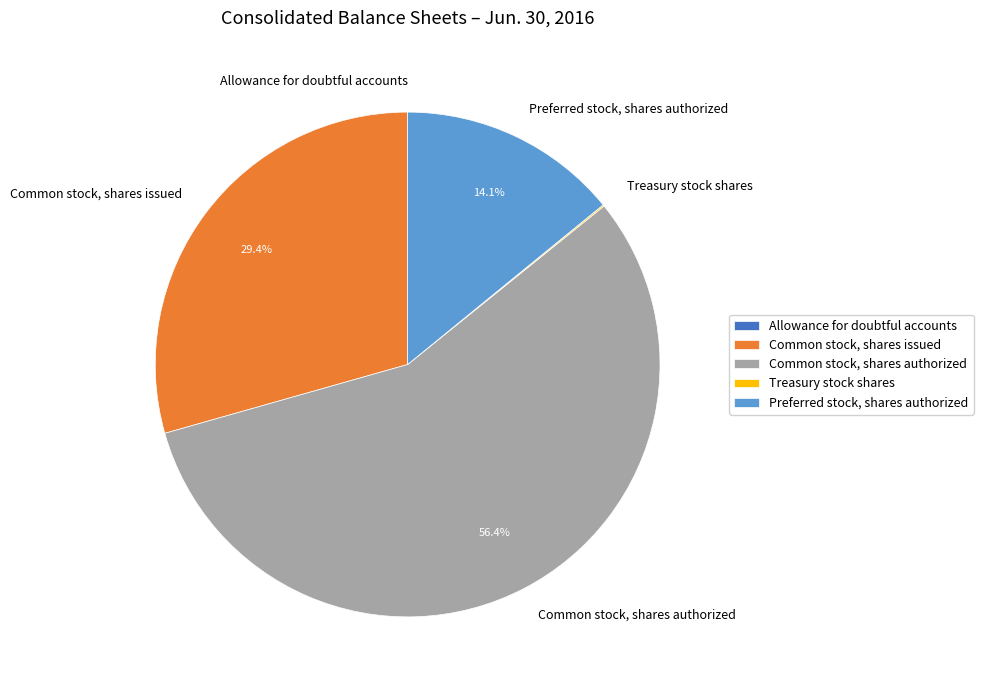

To the nearest percent, what is the difference between the largest and smallest slice percentages?

56%